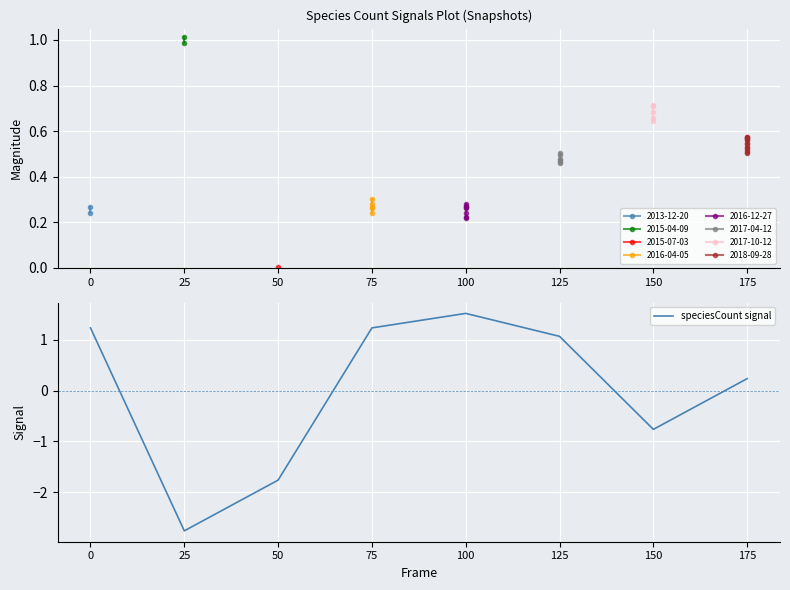

The value at 100 is 1.5. True or false?

True